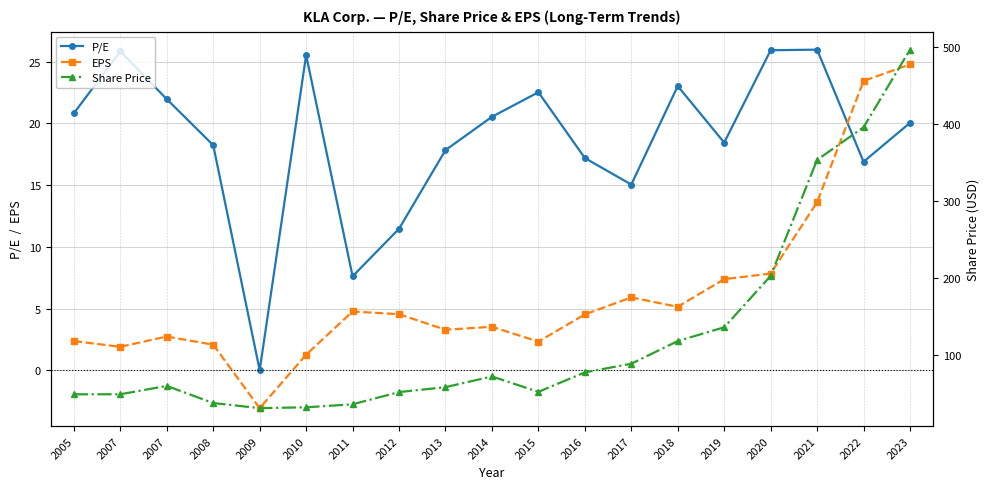

Which label corresponds to the smallest value in the chart?

2009